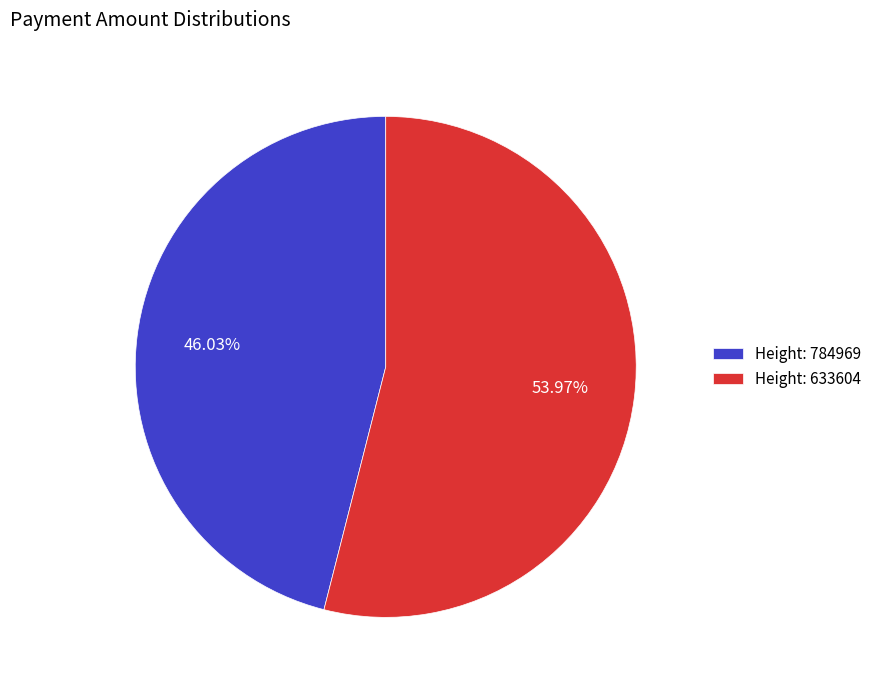

How many segments does this pie chart have?

2